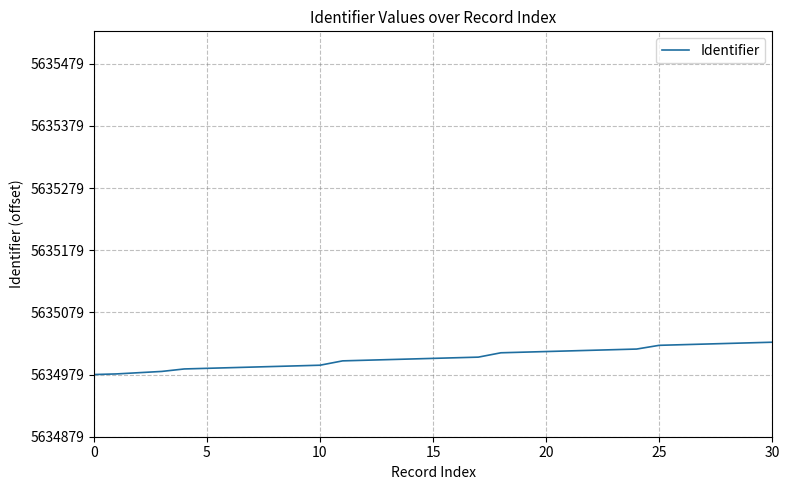

Is this an area chart (filled region under the line)?

No